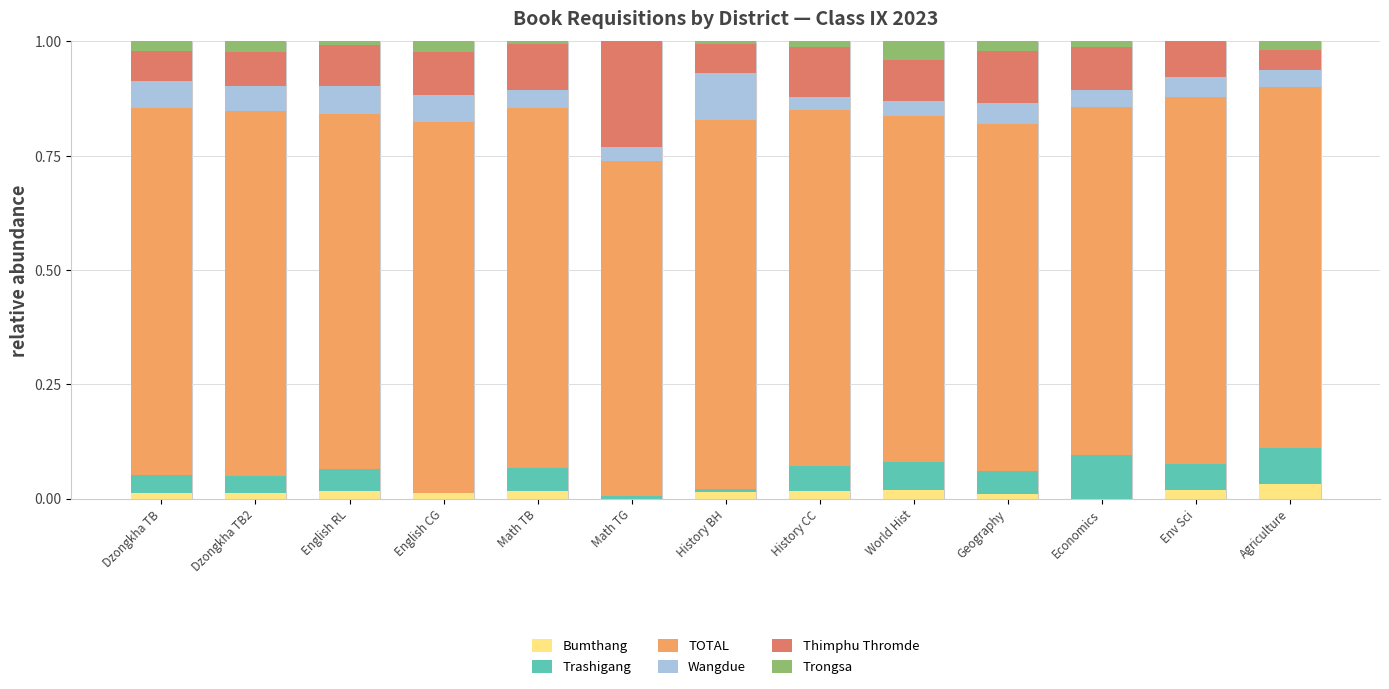

The Bumthang series shows 0.0 at Math TG. True or false?

True